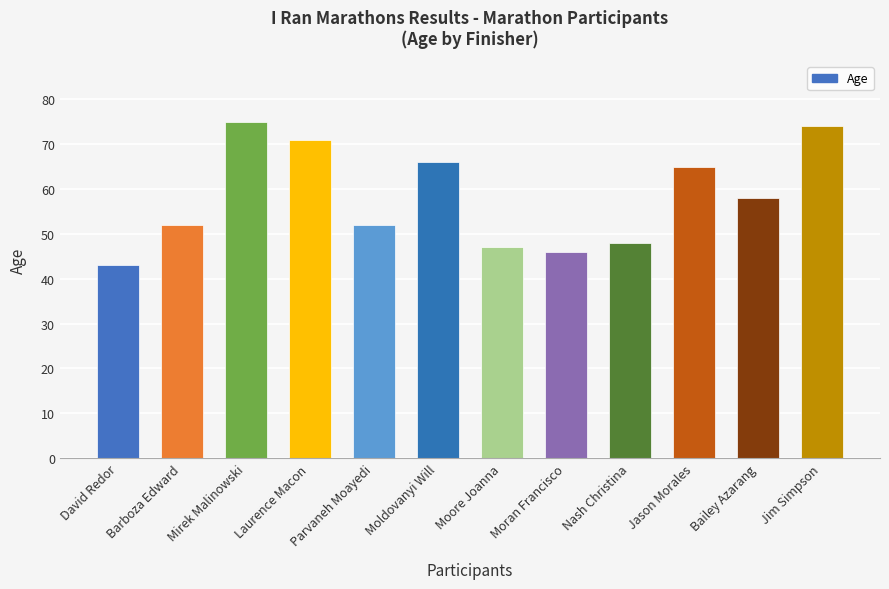

How many distinct data groups are displayed?

1